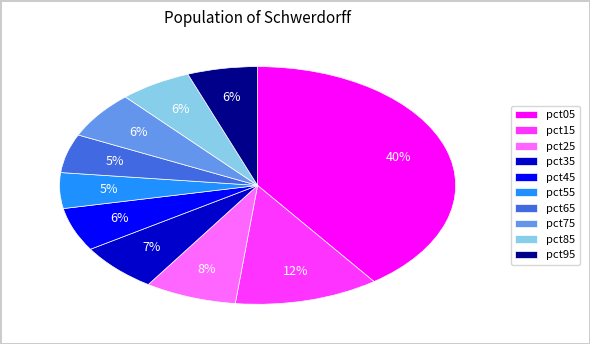

True or false: pct75 accounts for 6% of the total.

True